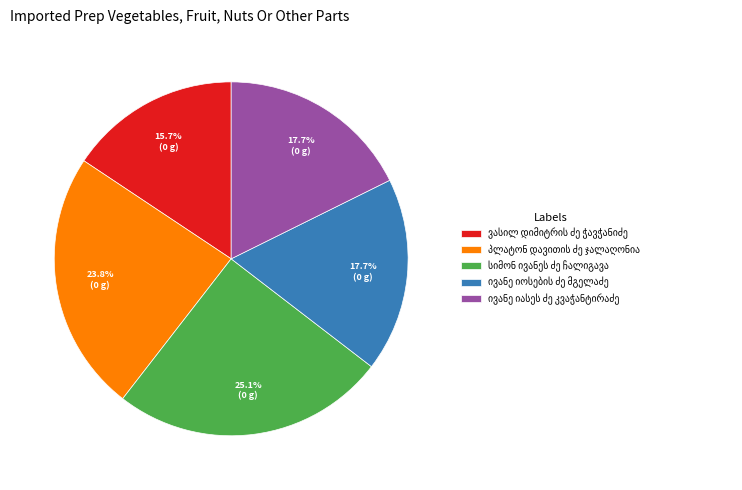

Is there any slice that represents more than half of the pie?

No